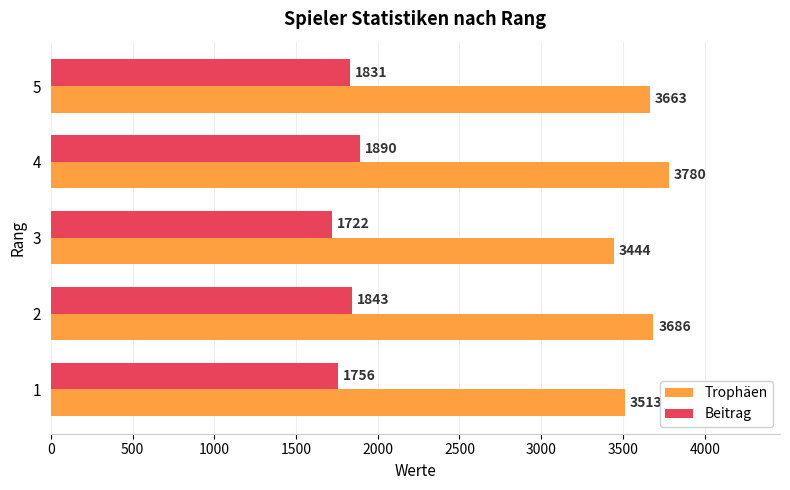

The Trophäen series shows 3780 at 4. True or false?

True